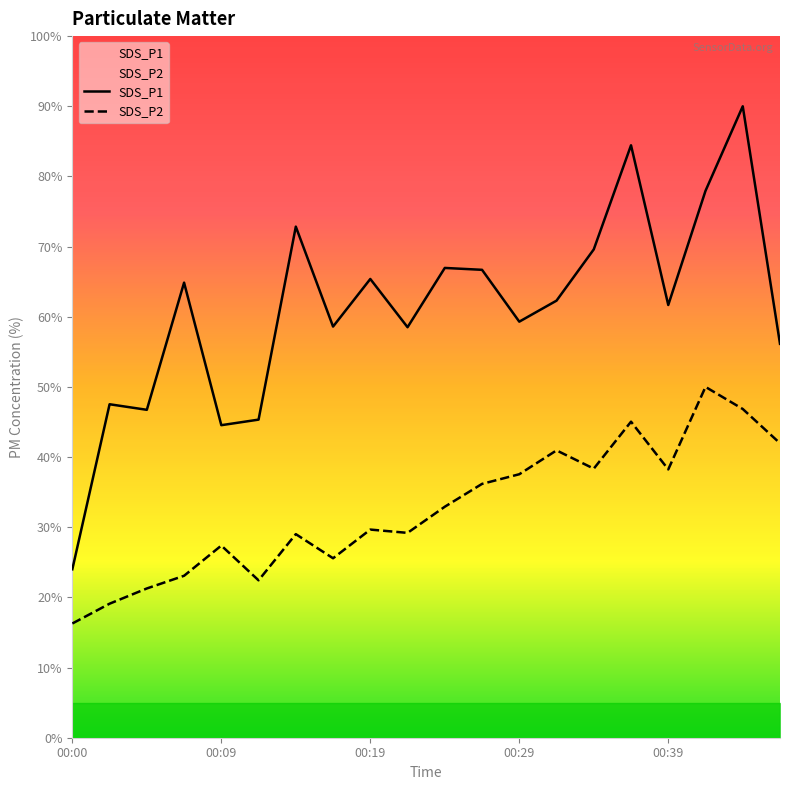

Is it true that SDS_P2 equals 13.7 at 00:22?

False